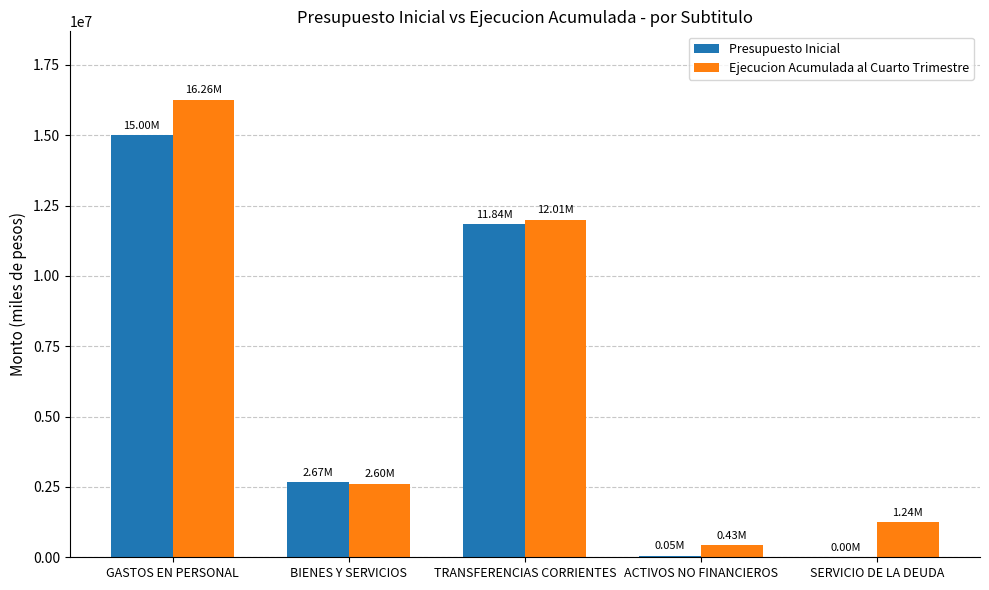

At which label is Presupuesto Inicial closest to 7499214?

TRANSFERENCIAS CORRIENTES